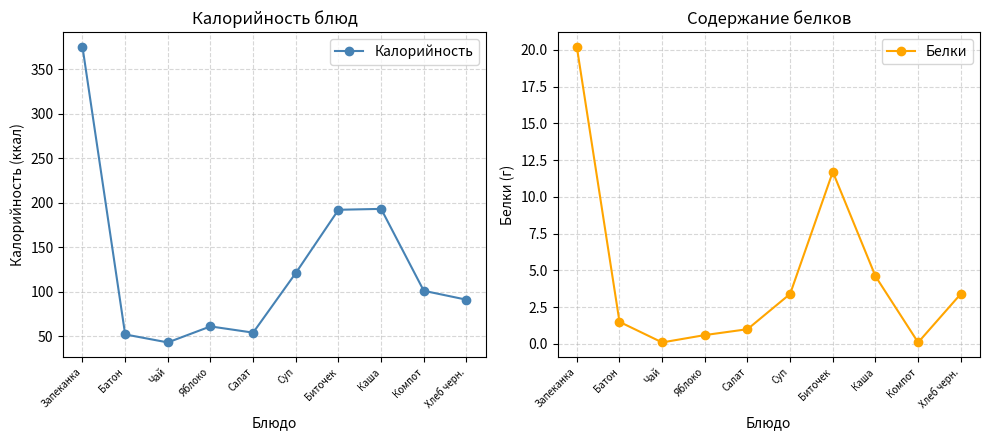

What is the maximum value for Калорийность?

375